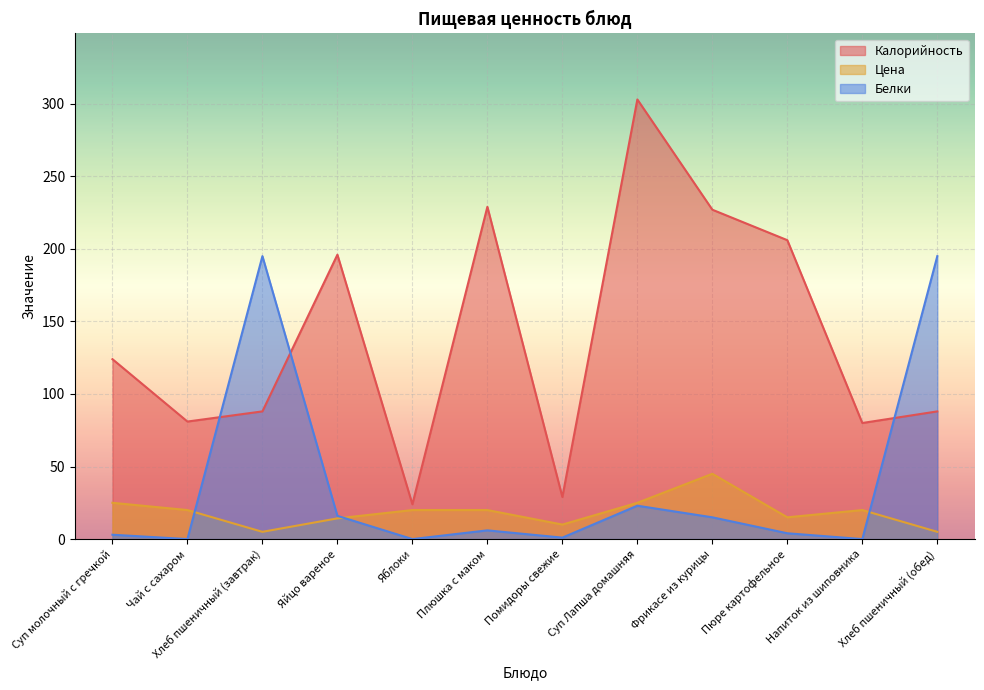

What is the label of the 5th point from the right?

Суп Лапша домашняя